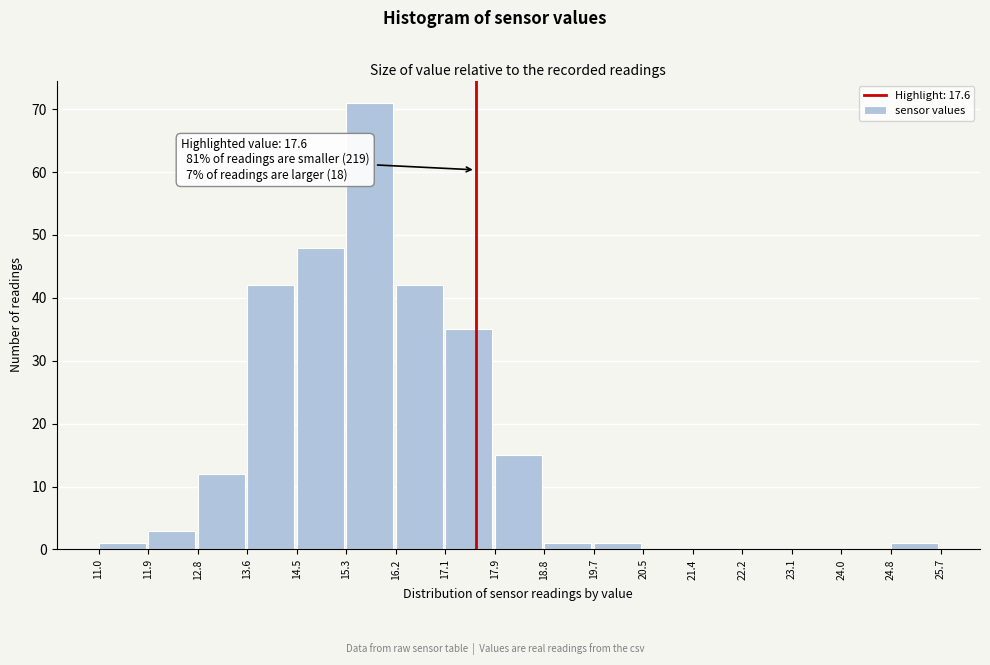

Over which range of the x-axis is the bar tallest?

15.3 to 16.2